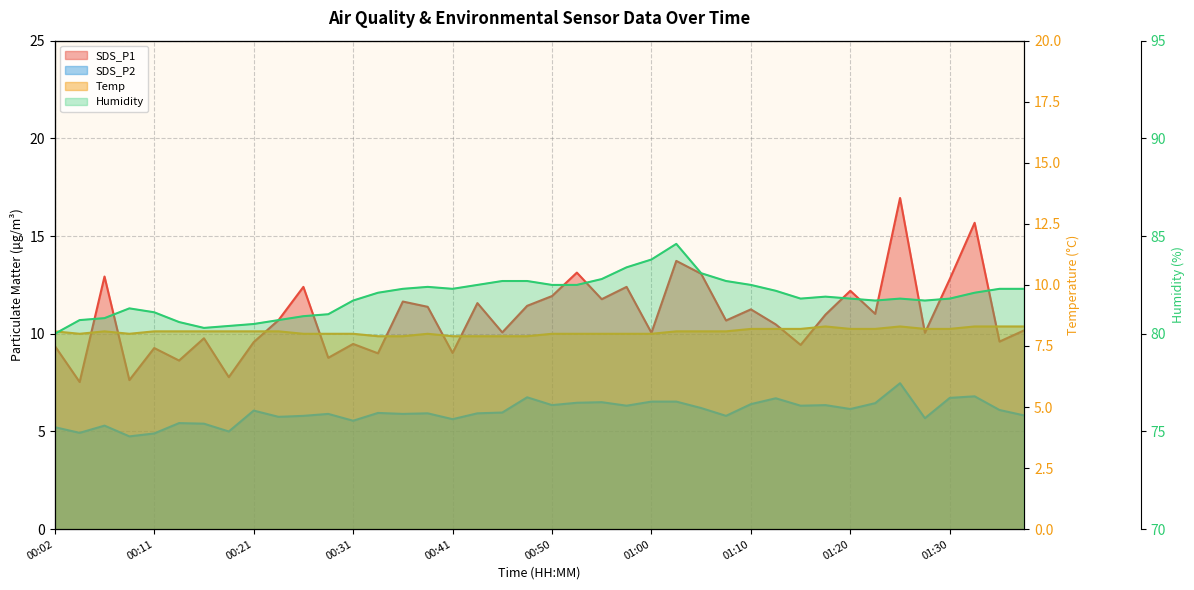

Reading left to right, what are all the values shown in this chart?

SDS_P1: 9.4	7.5	12.9	7.6	9.3	8.6	9.8	7.8	9.6	10.7	12.4	8.8	9.5	9.0	11.7	11.4	9.0	11.6	10.1	11.4	11.9	13.1	11.8	12.4	10.1	13.7	13.1	10.7	11.2	10.5	9.4	11.0	12.2	11.0	16.9	10.1	12.8	15.7	9.6	10.2
SDS_P2: 5.2	4.9	5.3	4.8	4.9	5.4	5.4	5.0	6.1	5.8	5.8	5.9	5.5	6.0	5.9	5.9	5.6	5.9	6.0	6.8	6.3	6.5	6.5	6.3	6.5	6.5	6.2	5.8	6.4	6.7	6.3	6.3	6.2	6.5	7.5	5.7	6.7	6.8	6.1	5.8
Humidity: 80.0	80.7	80.8	81.3	81.1	80.6	80.3	80.4	80.5	80.7	80.9	81.0	81.7	82.1	82.3	82.4	82.3	82.5	82.7	82.7	82.5	82.5	82.8	83.4	83.8	84.6	83.1	82.7	82.5	82.2	81.8	81.9	81.8	81.7	81.8	81.7	81.8	82.1	82.3	82.3
Temp: 8.1	8.0	8.1	8.0	8.1	8.1	8.1	8.1	8.1	8.1	8.0	8.0	8.0	7.9	7.9	8.0	7.9	7.9	7.9	7.9	8.0	8.0	8.0	8.0	8.0	8.1	8.1	8.1	8.2	8.2	8.2	8.3	8.2	8.2	8.3	8.2	8.2	8.3	8.3	8.3